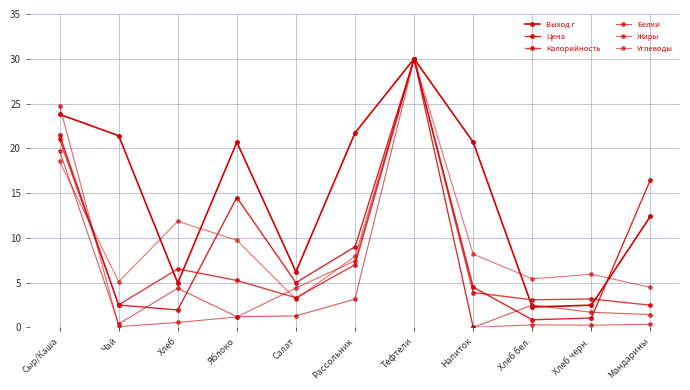

How many categories are shown in the chart?

11